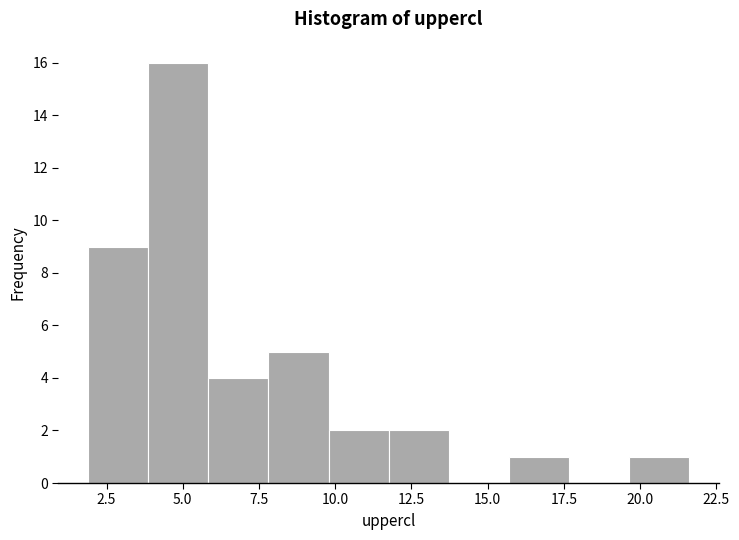

Read against the x-axis, roughly where is the centre of the tallest bar?

5.0